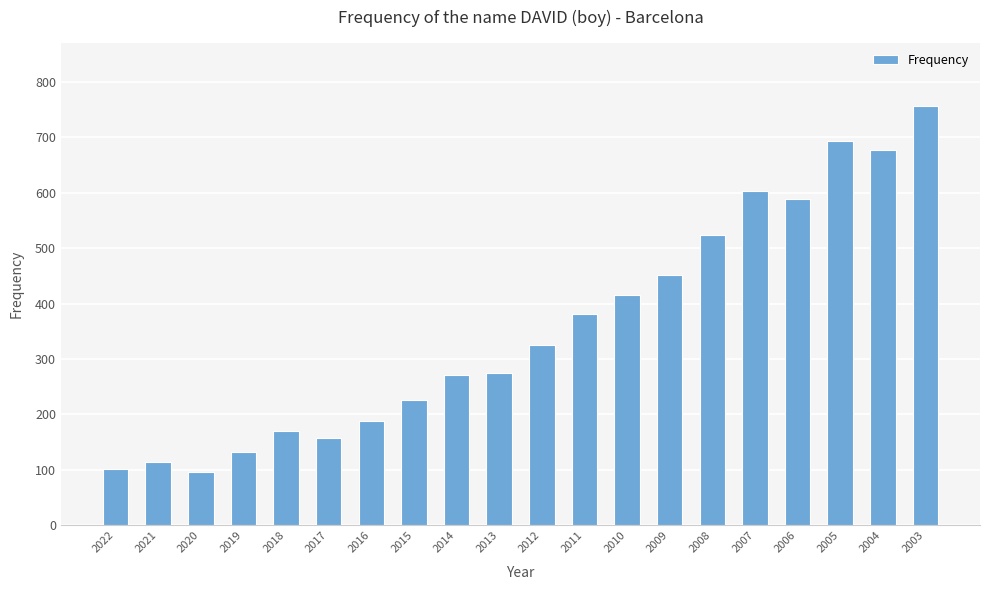

Does the chart contain stacked bars?

No